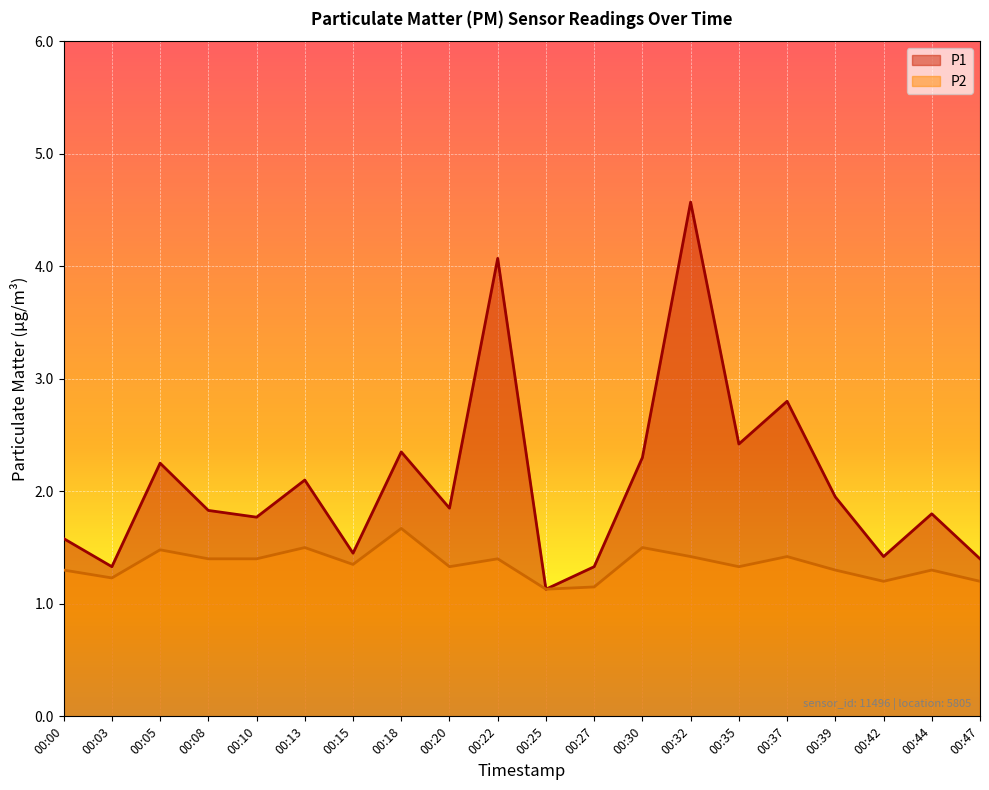

At which category is the sum across all series the highest?

00:32